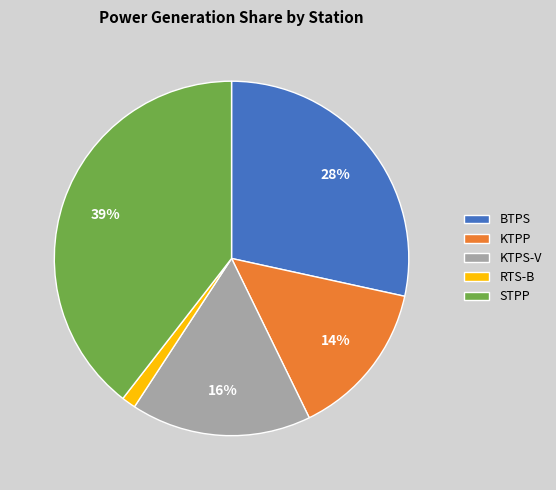

The KTPP slice represents 14% of the pie. True or false?

True